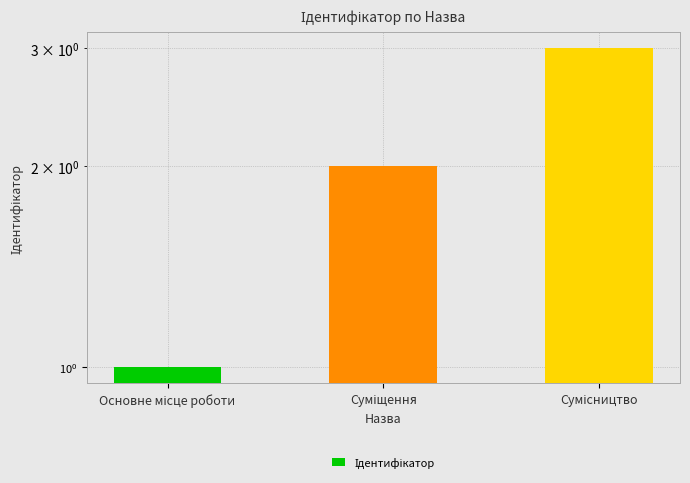

What is the smallest value displayed?

1